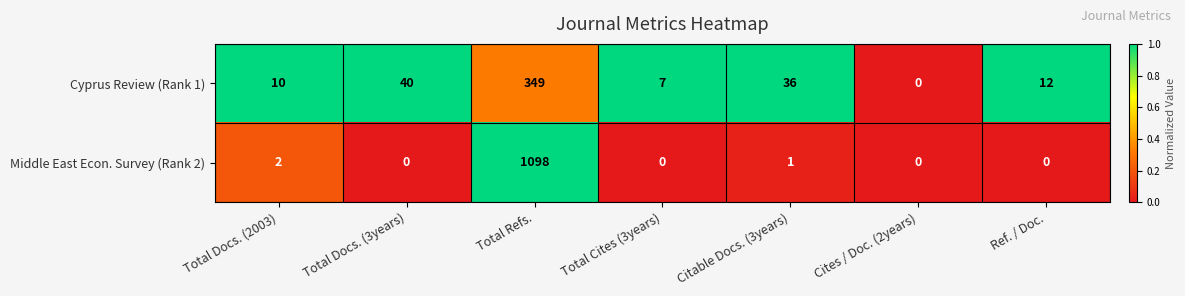

Reading right to left, extract all data points from this chart.

Cyprus Review (Rank 1): 12	0	36	7	349	40	10
Middle East Econ. Survey (Rank 2): 0	0	1	0	1098	0	2